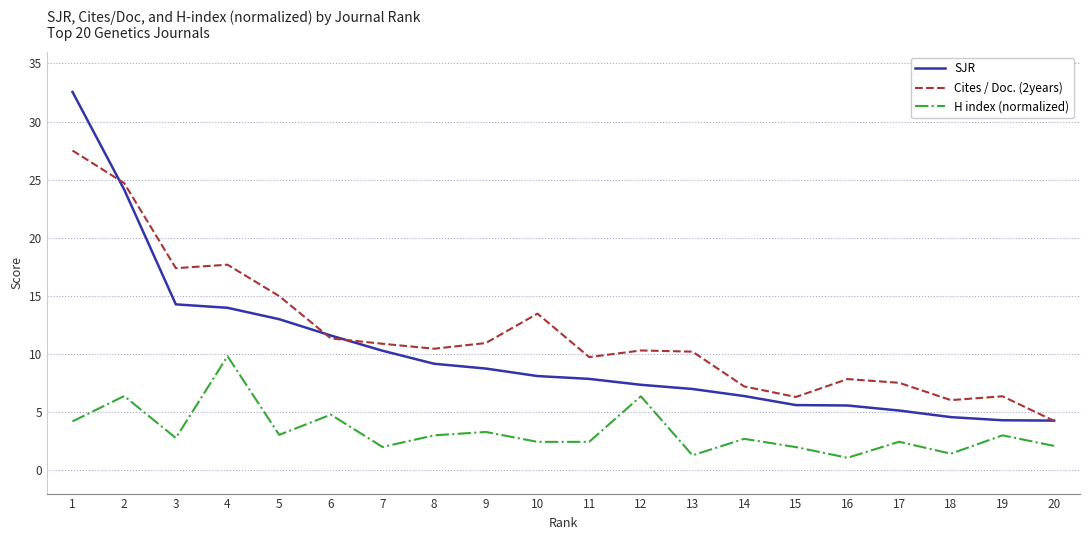

Between 18 and 19, which series saw the biggest shift?

H index (normalized)